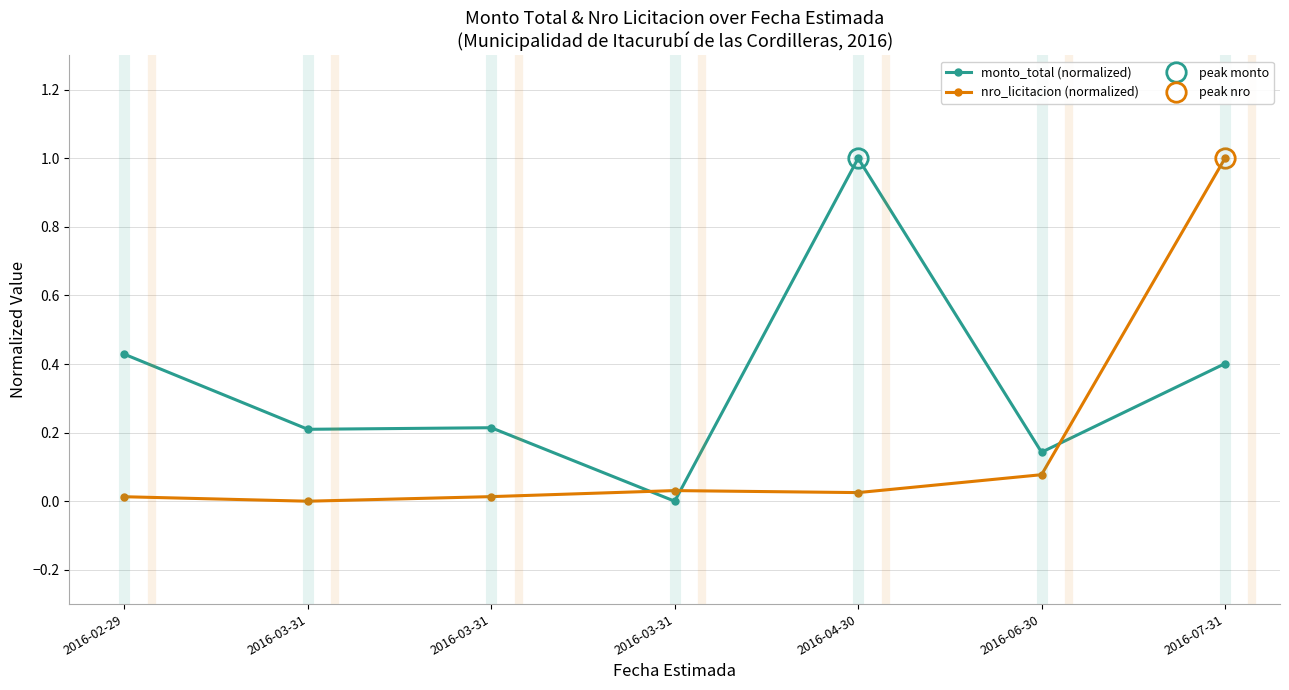

List the labels in order of monto_total (normalized) value, smallest first.

2016-03-31, 2016-06-30, 2016-03-31, 2016-03-31, 2016-07-31, 2016-02-29, 2016-04-30